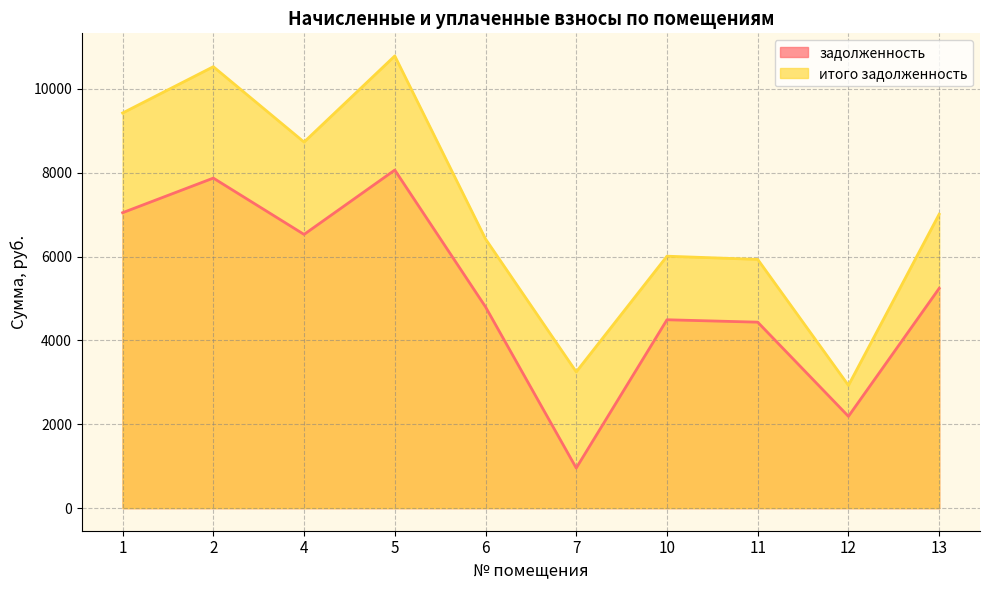

At which label is задолженность closest to 4509?

10